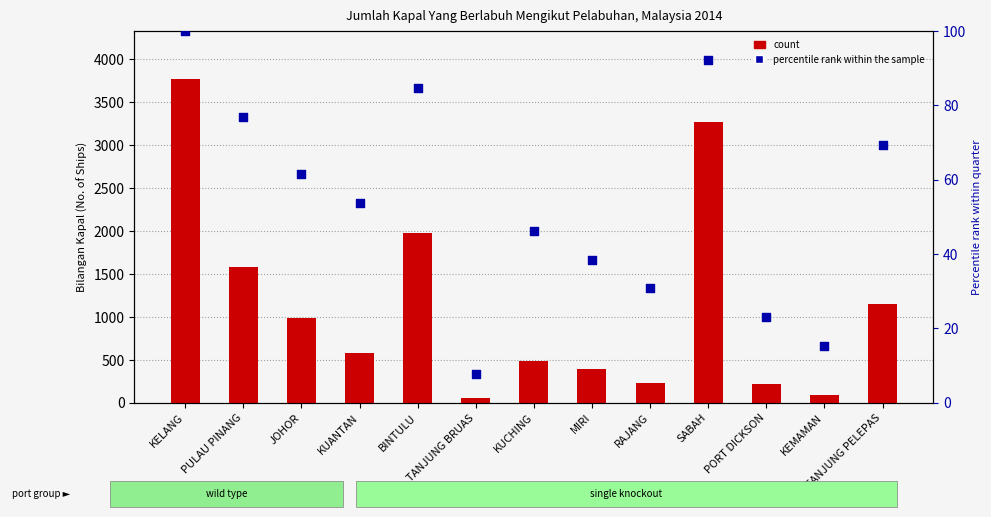

Which series contains the lowest Y value?

percentile rank within the sample